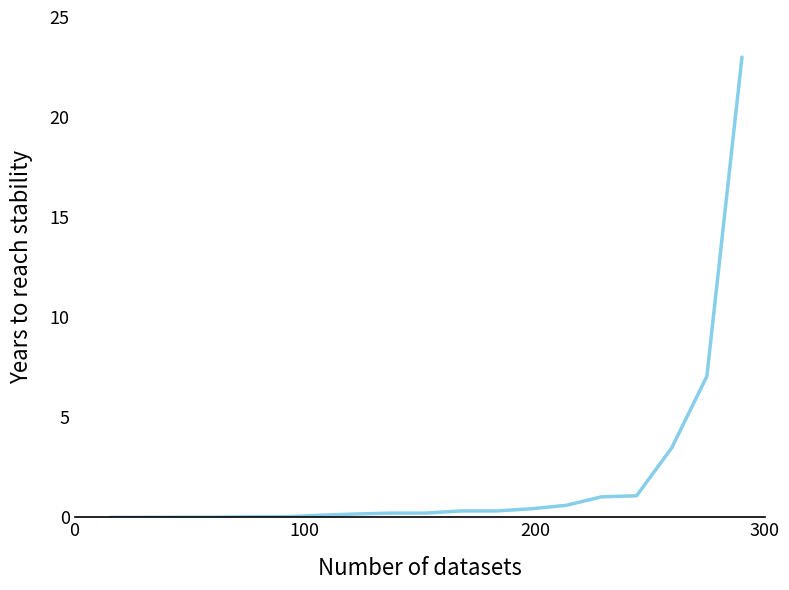

What is the difference between the maximum and minimum values?

23.0